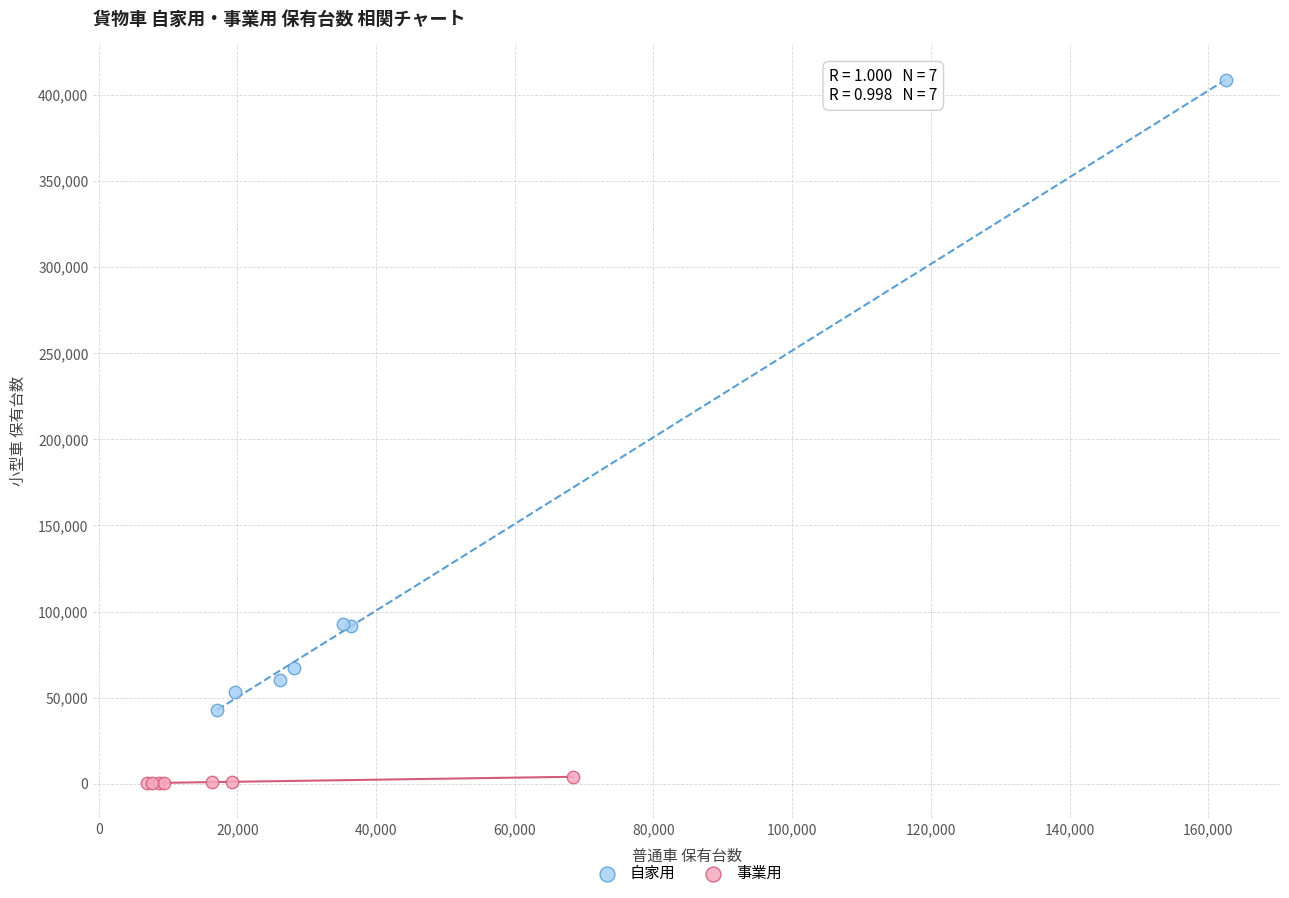

Which series has the widest spread of Y values?

自家用